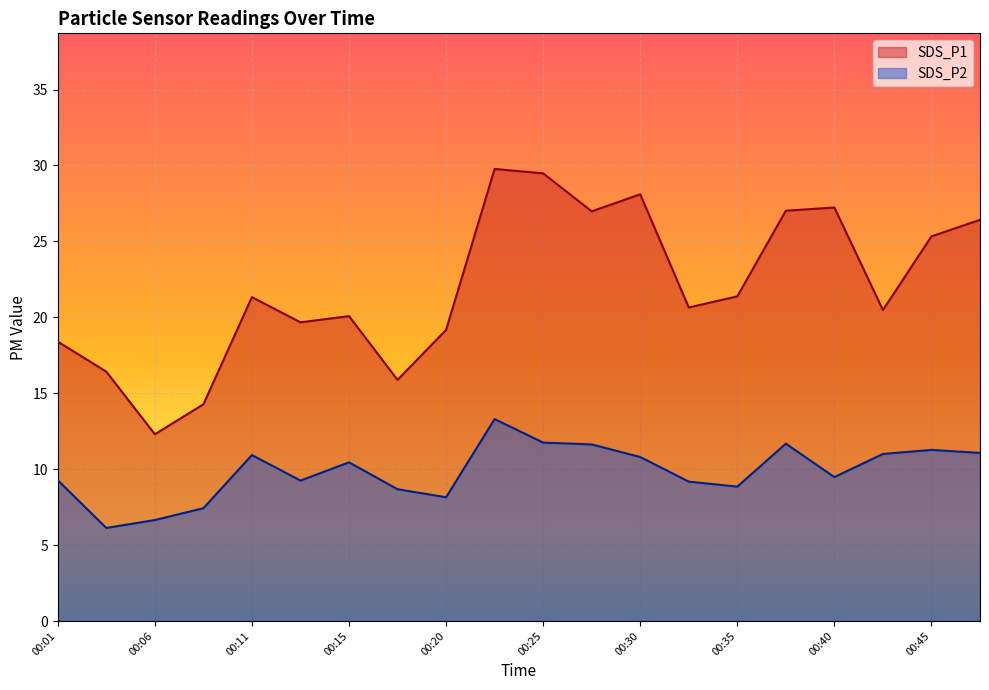

What is the average value of the SDS_P2 series?

9.8